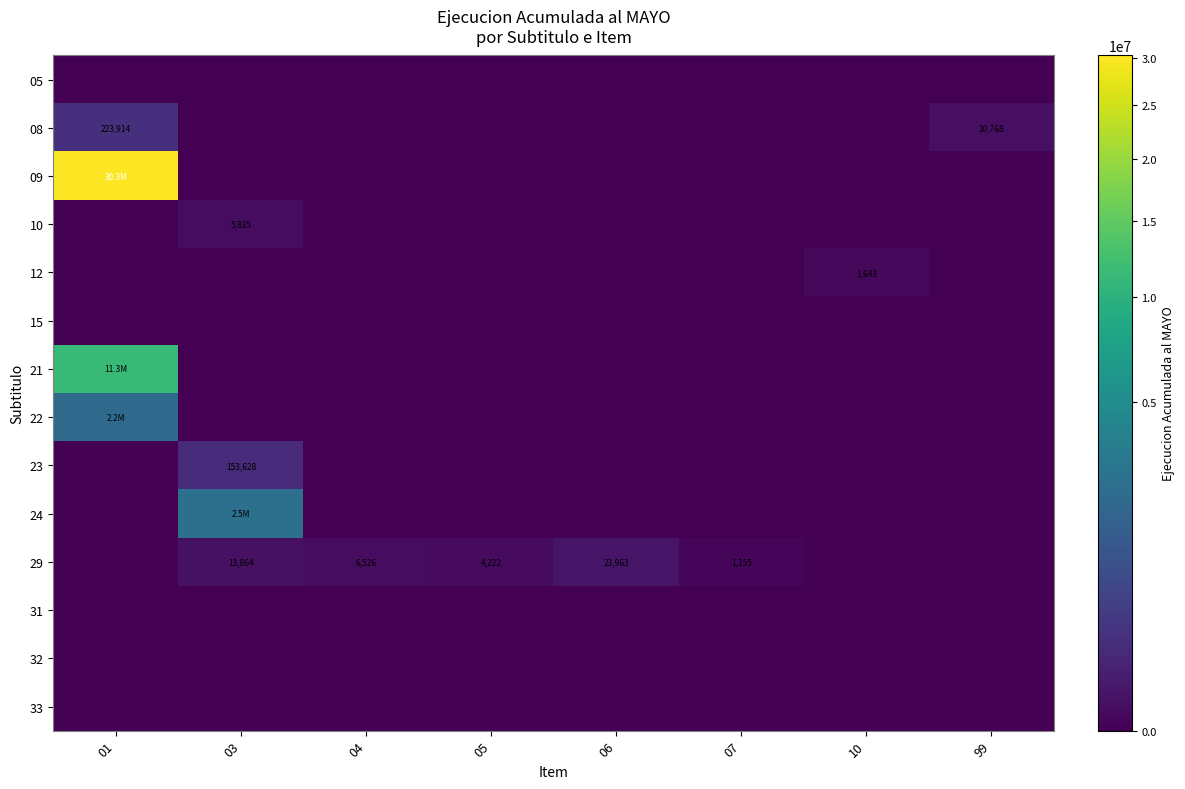

True or false: 29 has a value of 6526 at 04.

True